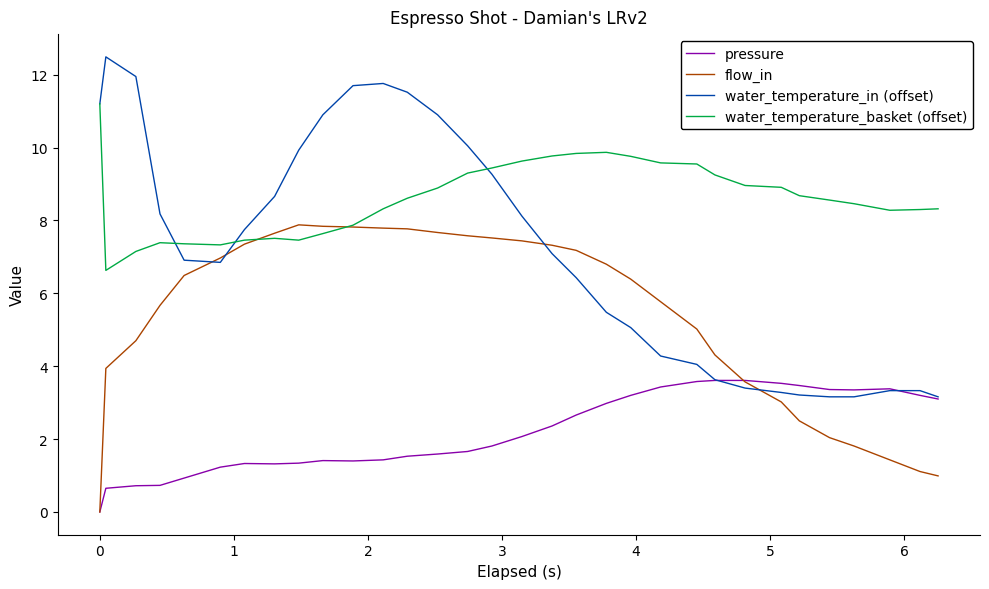

Which series has the widest spread of values?

water_temperature_in (offset)